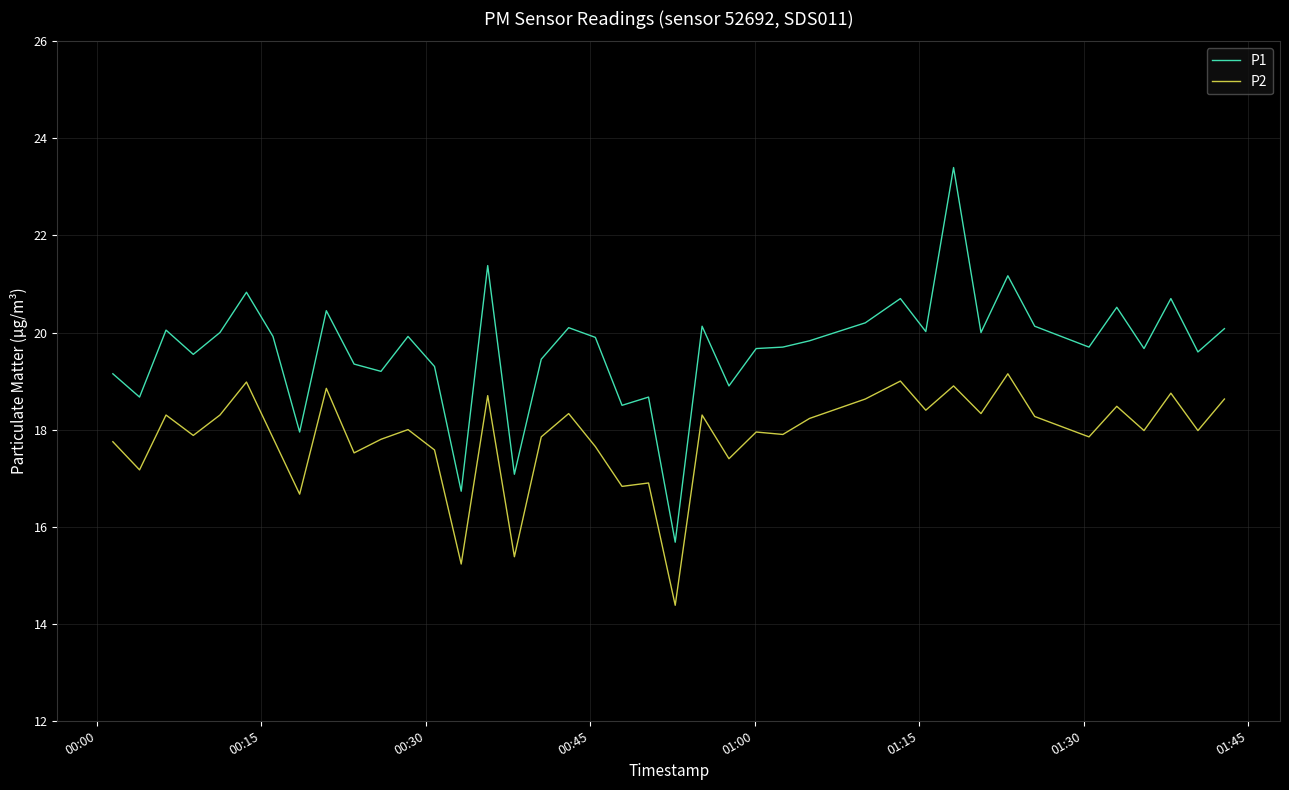

List the series in order of their overall mean, lowest first.

P2, P1